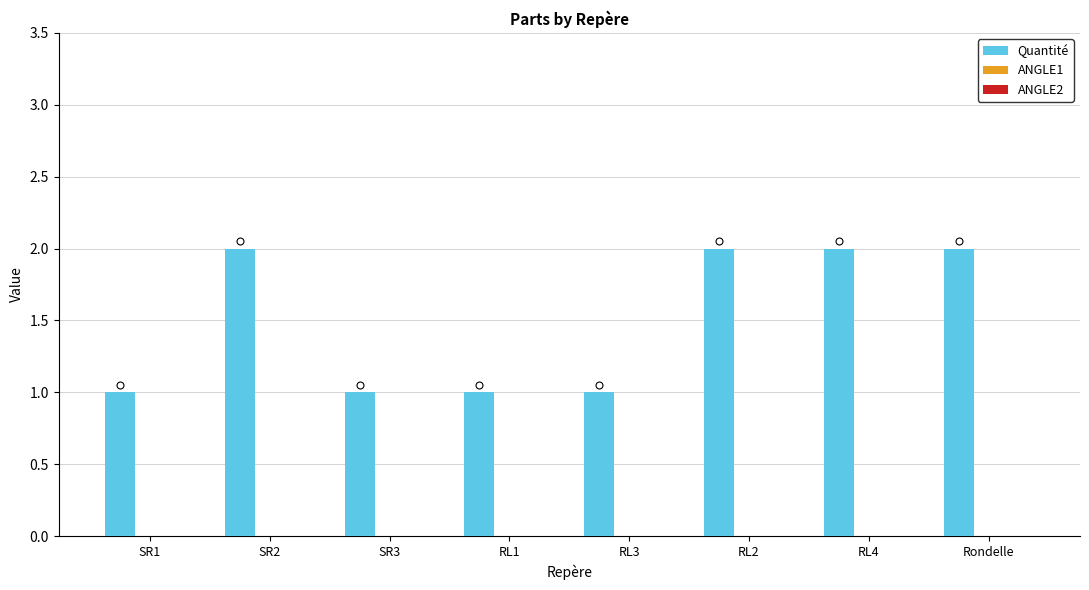

How many bars are there in total?

8